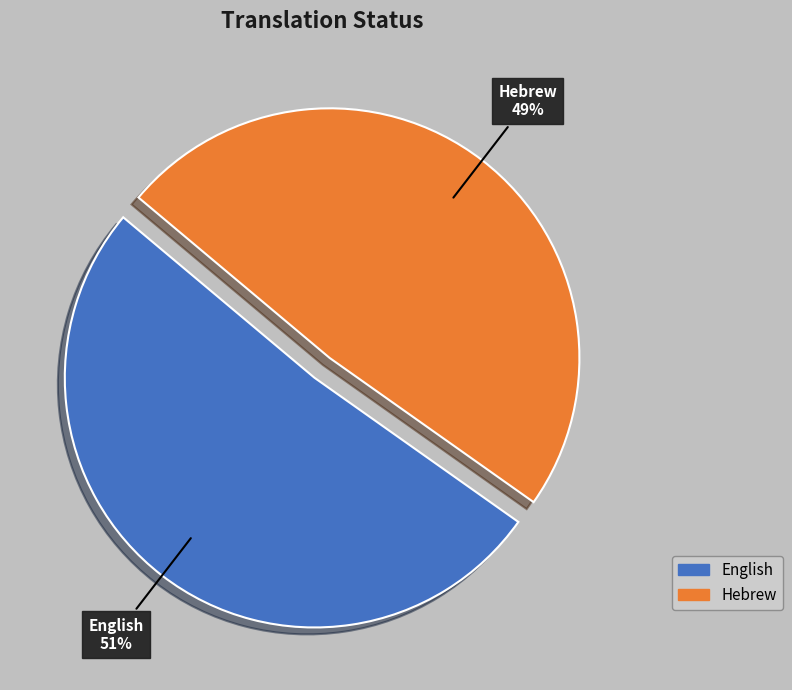

To the nearest percent, what portion does Hebrew represent?

49%